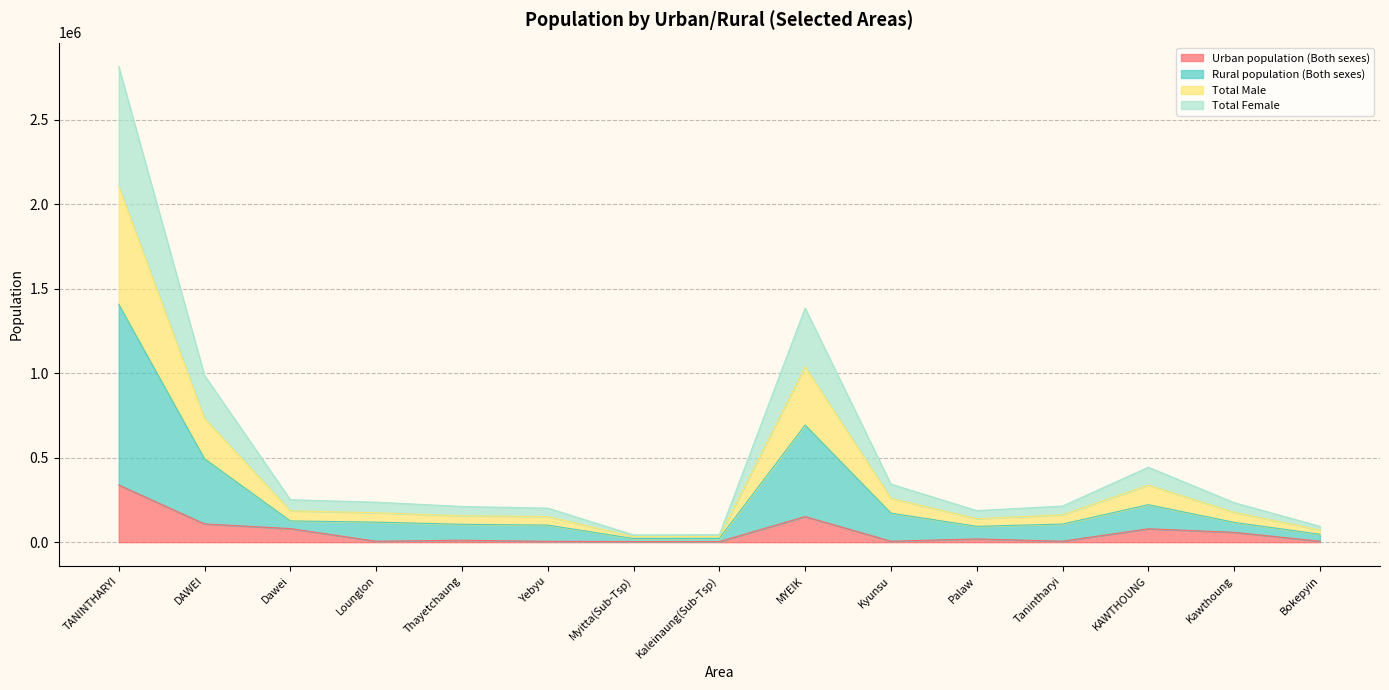

Which category has the lowest value across all series?

Kaleinaung(Sub-Tsp)